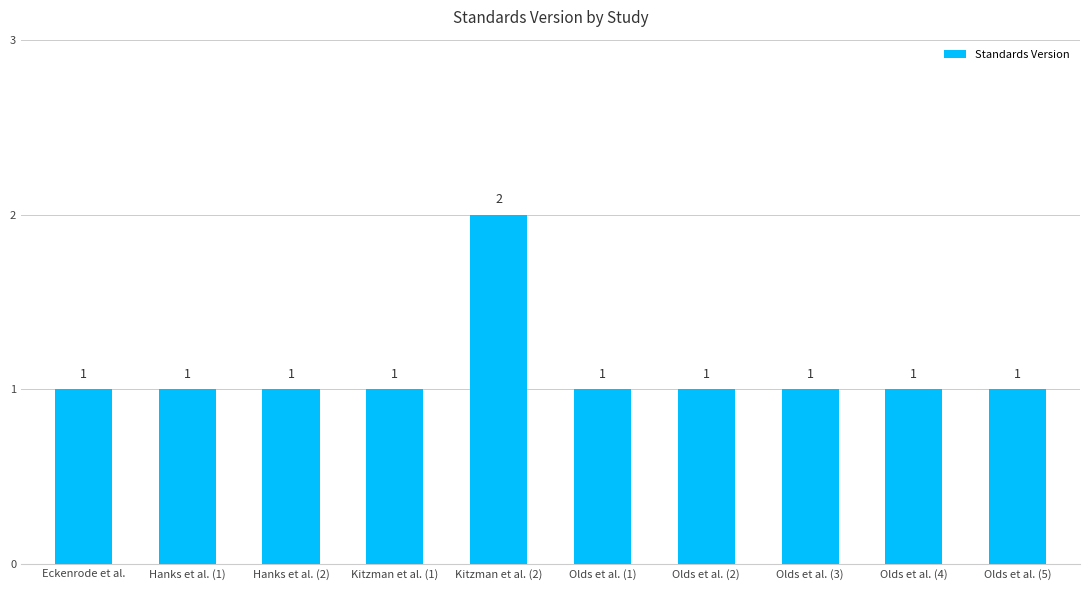

Reading right to left, transcribe all the data shown in this chart.

1	1	1	1	1	2	1	1	1	1